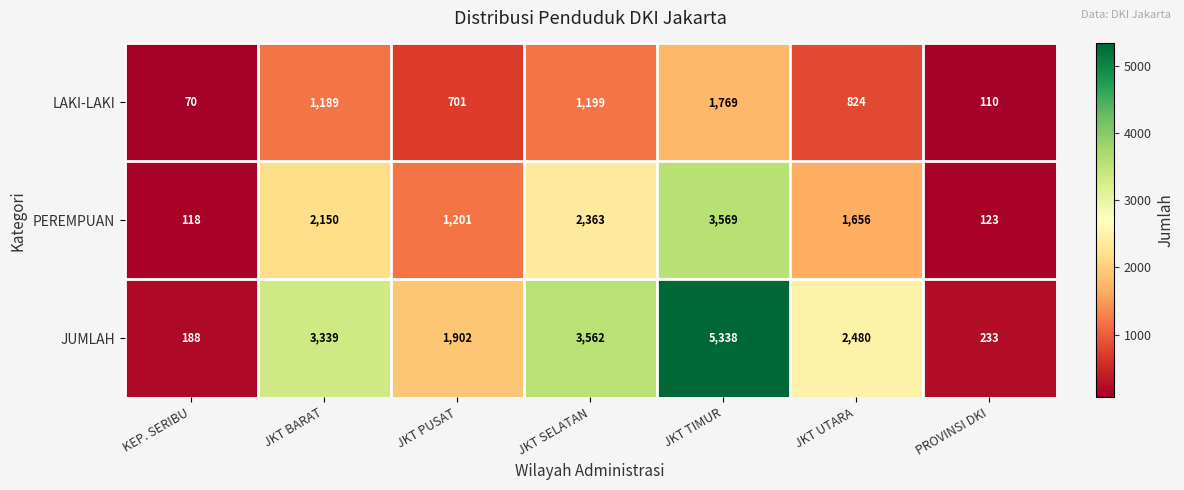

True or false: LAKI-LAKI has a value of 110 at PROVINSI DKI.

True